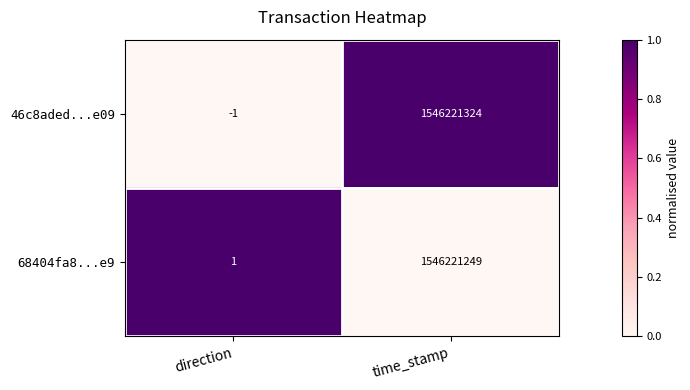

At which category is the sum across all series the highest?

time_stamp